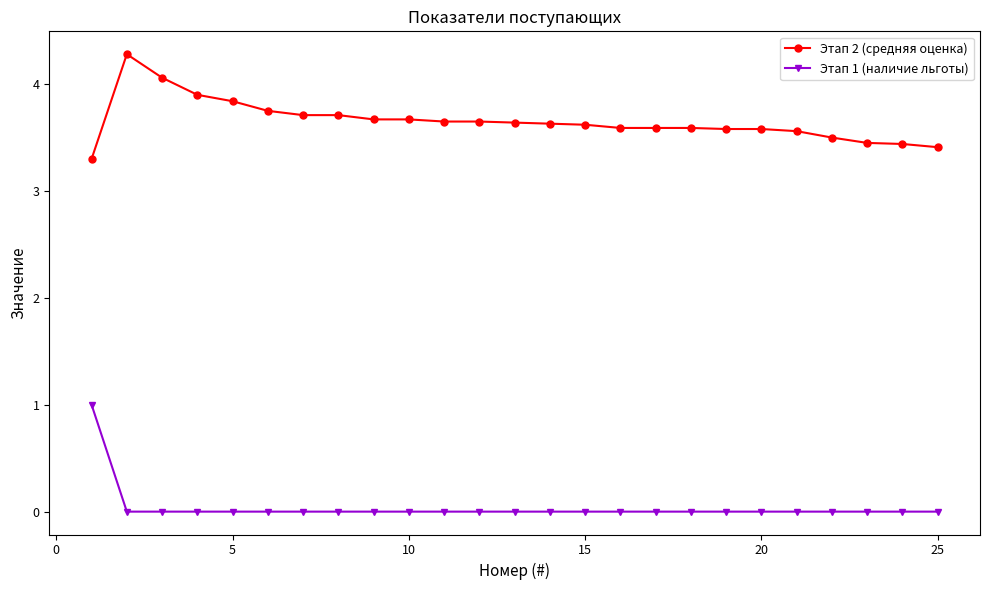

What is the maximum value for Этап 1 (наличие льготы)?

1.0